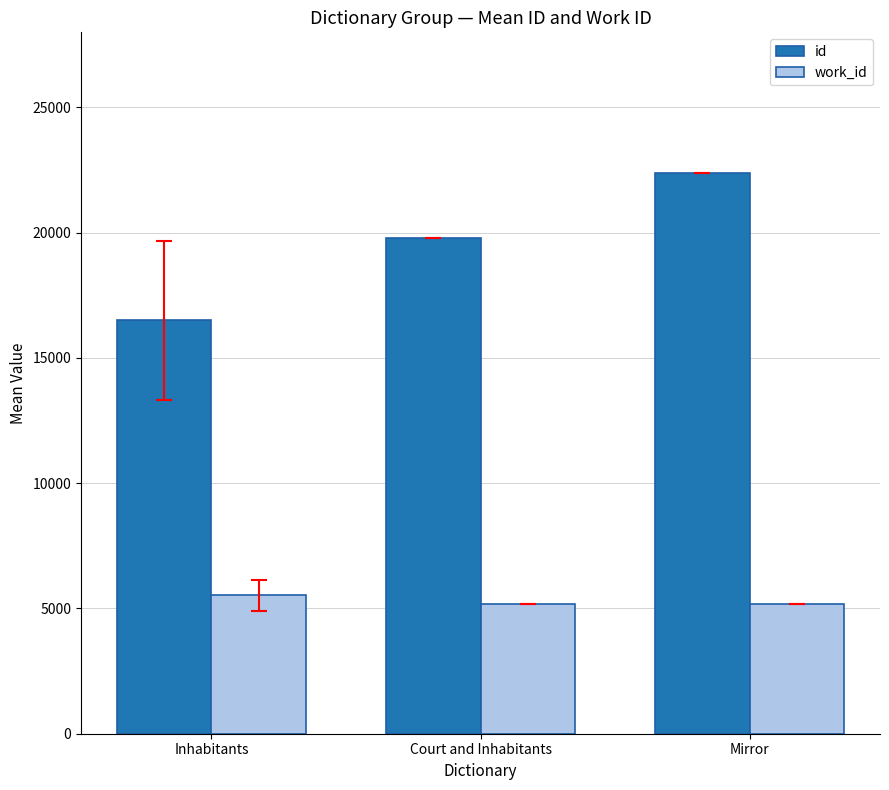

What is the label of the 1st bar from the left?

Inhabitants